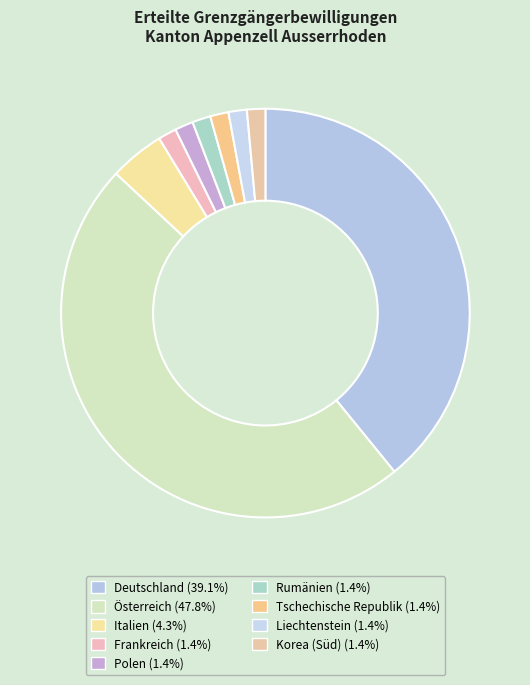

How many segments does this pie chart have?

9